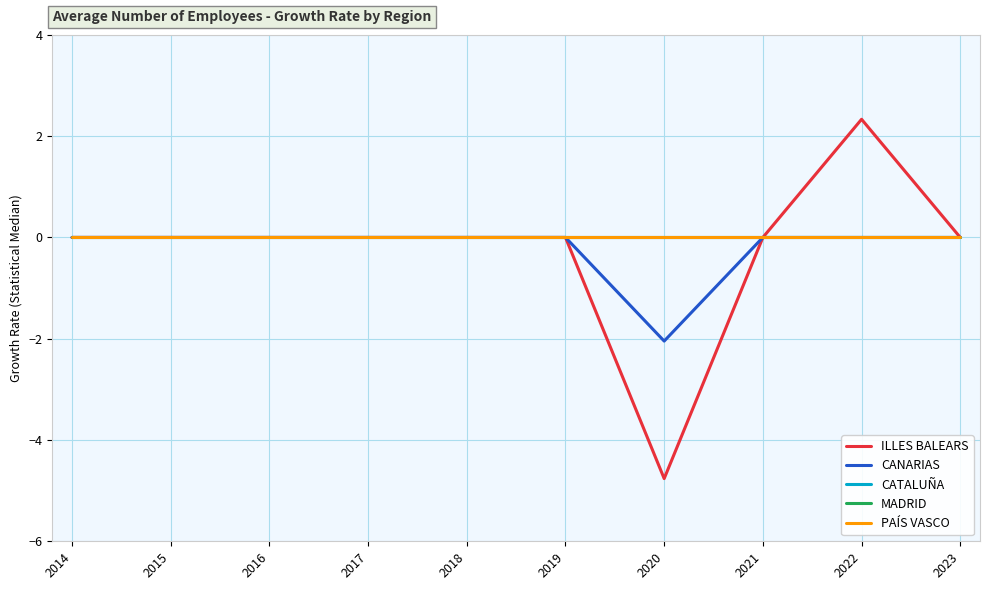

What is the average value of the CANARIAS series?

-0.2